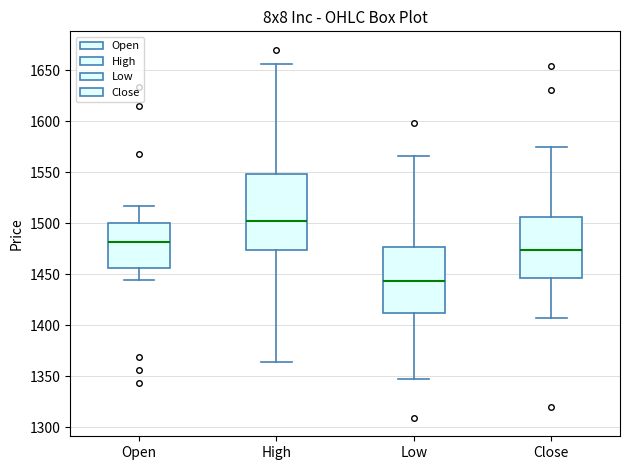

Which box is the tallest, from its lower edge to its upper edge?

High